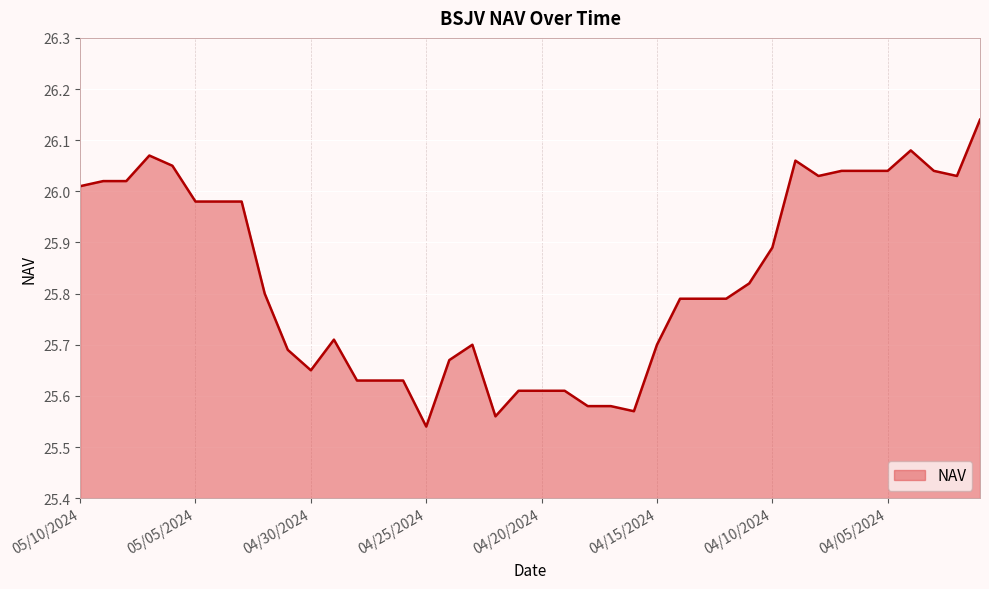

How many lines are shown in the chart?

1